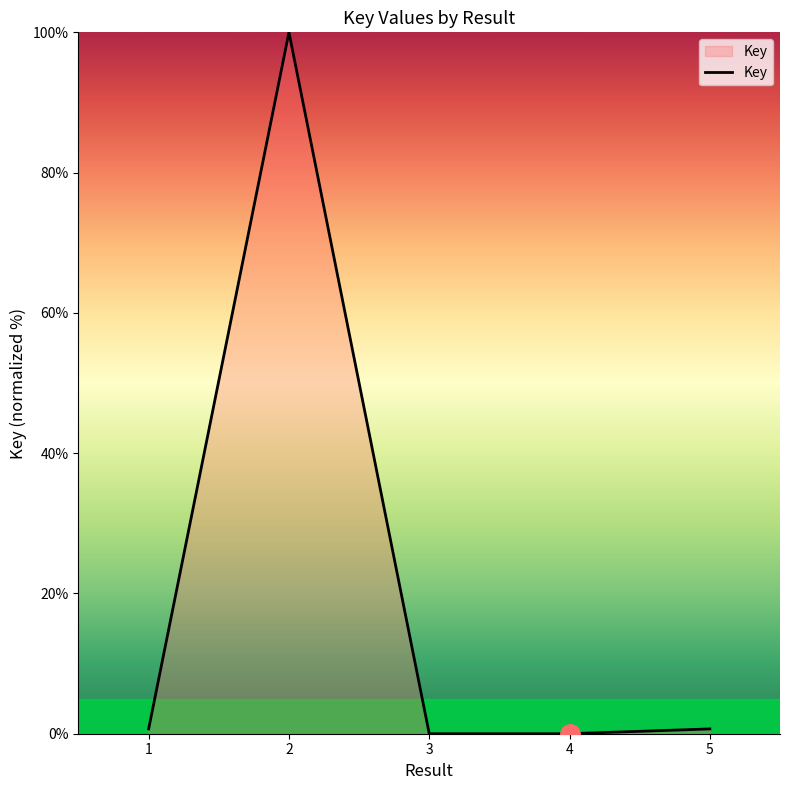

What is the sum of all values?

101.4